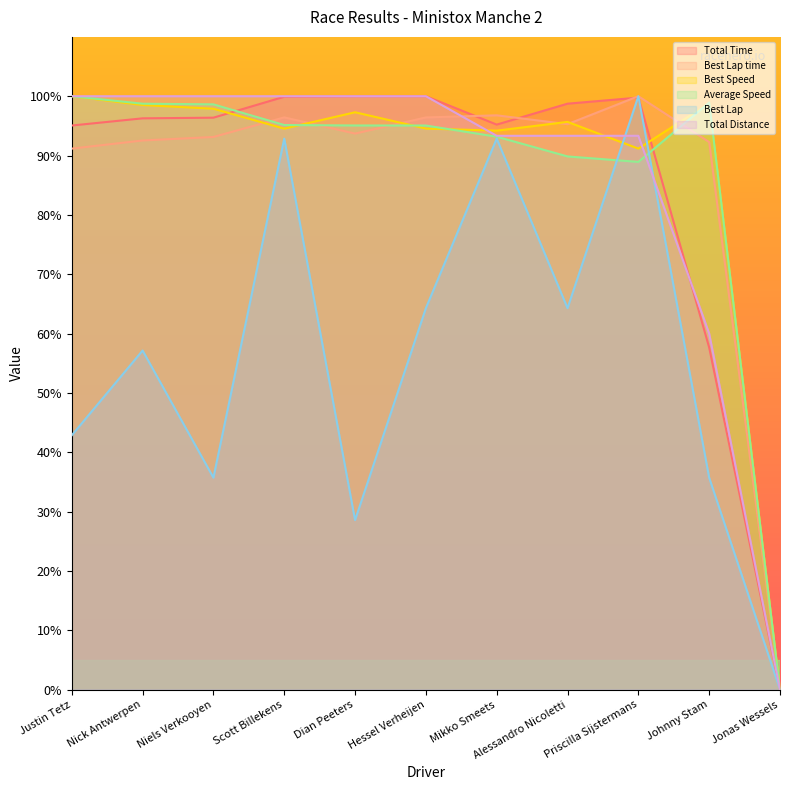

At which category does Best Lap time reach its first local valley?

Dian Peeters